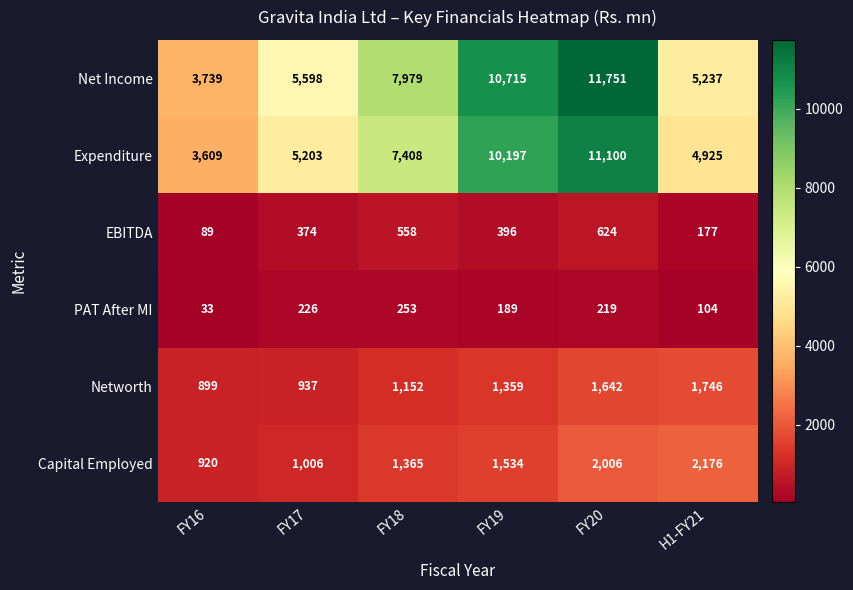

What is the difference between the Expenditure values at H1-FY21 and FY17?

278